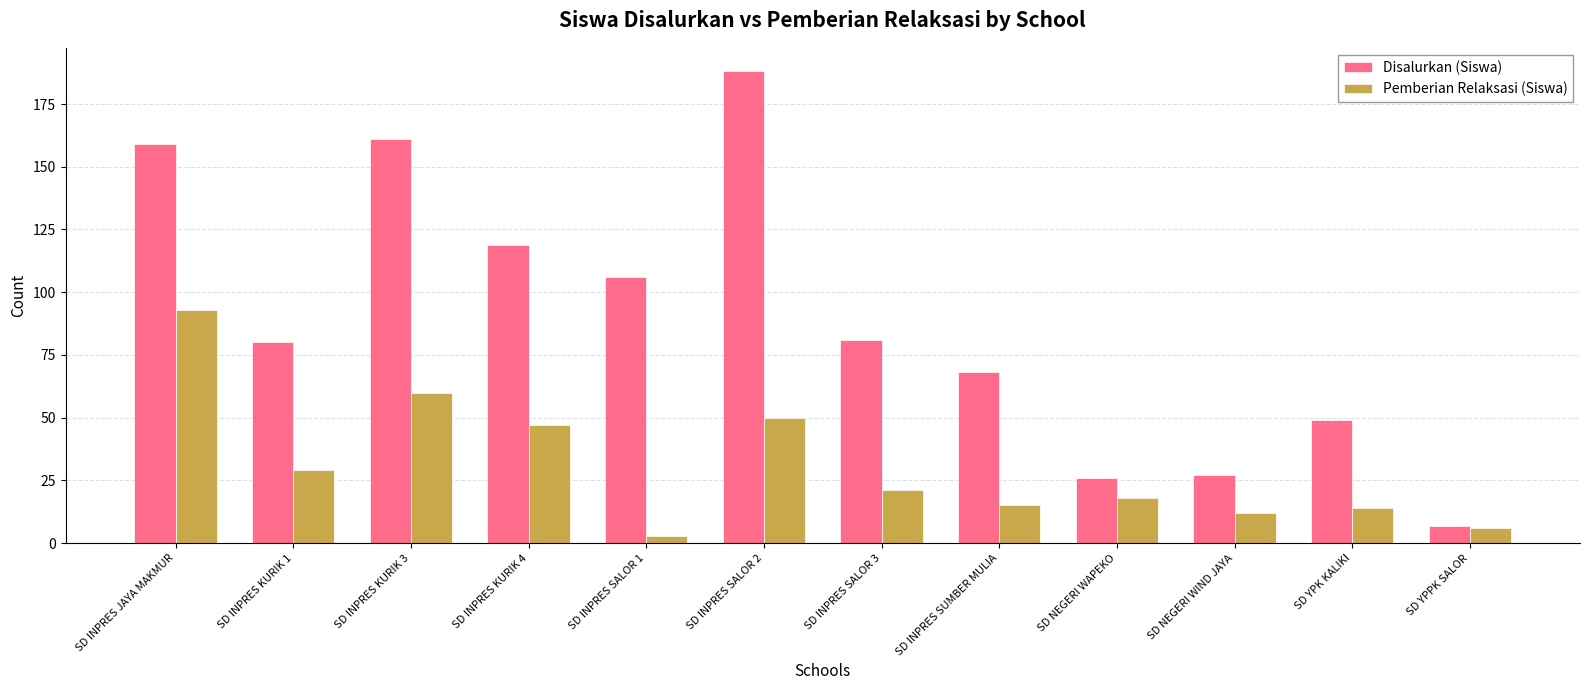

What is the label of the 12th bar from the left?

SD YPPK SALOR